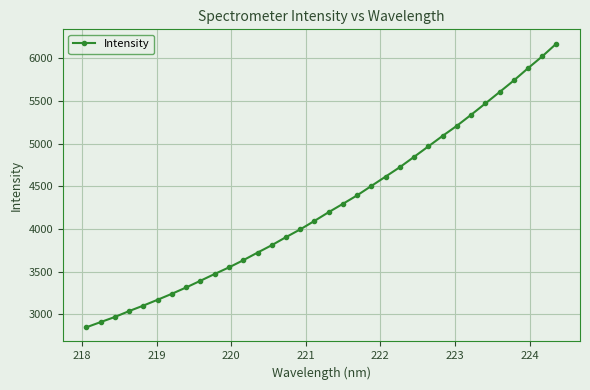

What is the maximum value shown in the chart?

6171.6